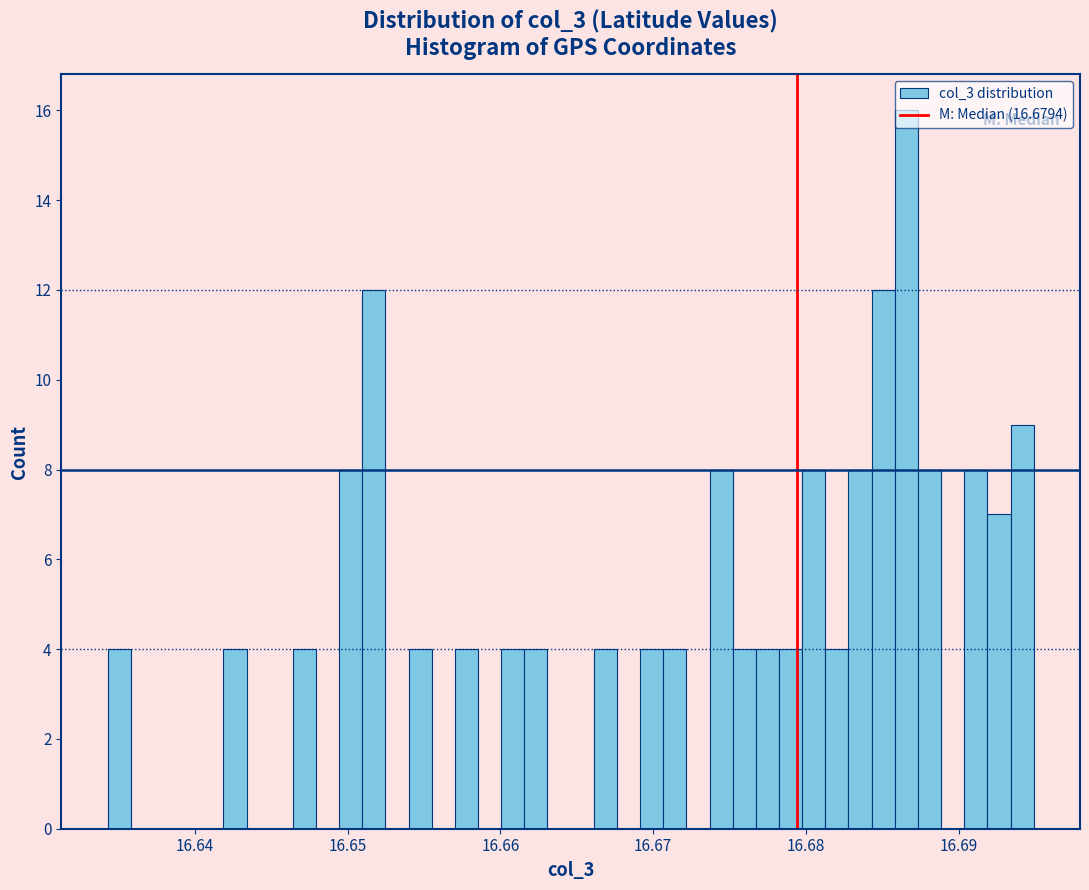

Around what value on the x-axis is the tallest bar? Give the approximate position of its centre, as read against the axis.

16.687